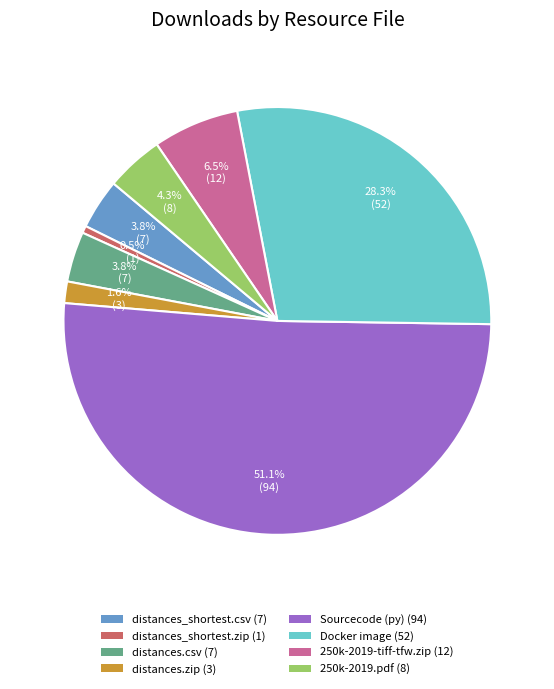

Which category has the biggest portion of the pie?

Sourcecode (py)